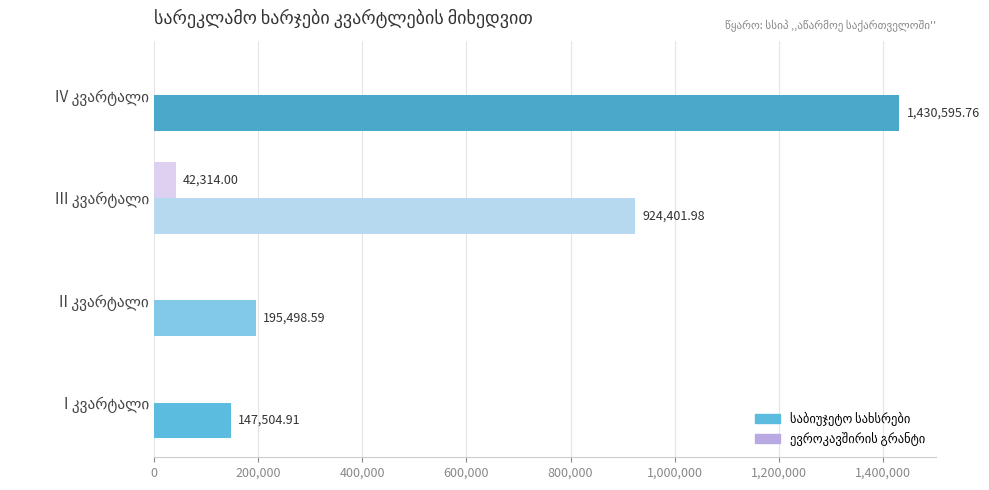

What is the maximum value for ევროკავშირის გრანტი?

42314.0